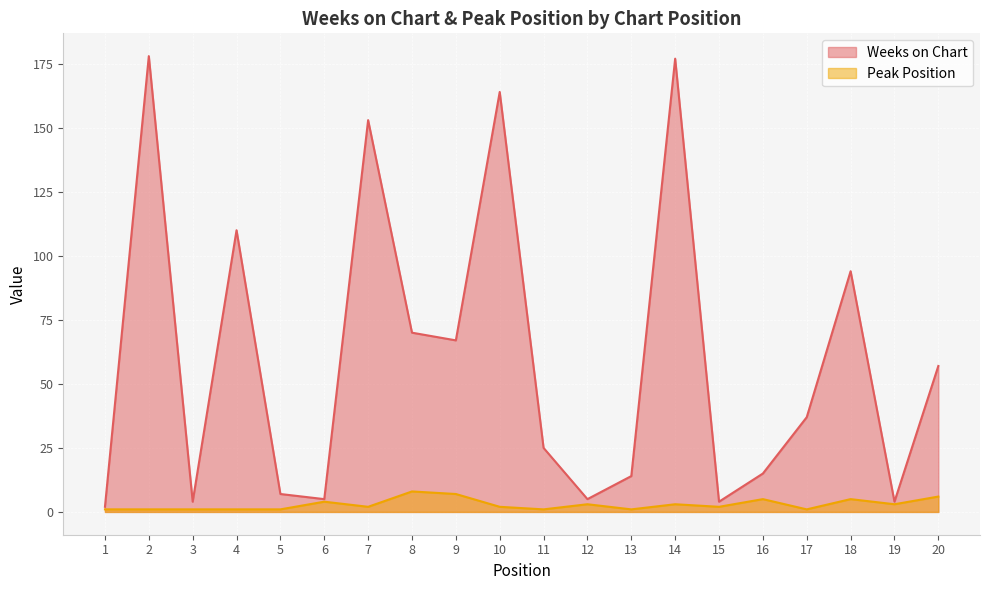

What value does the Weeks on Chart series have at 4, to the nearest 10?

110